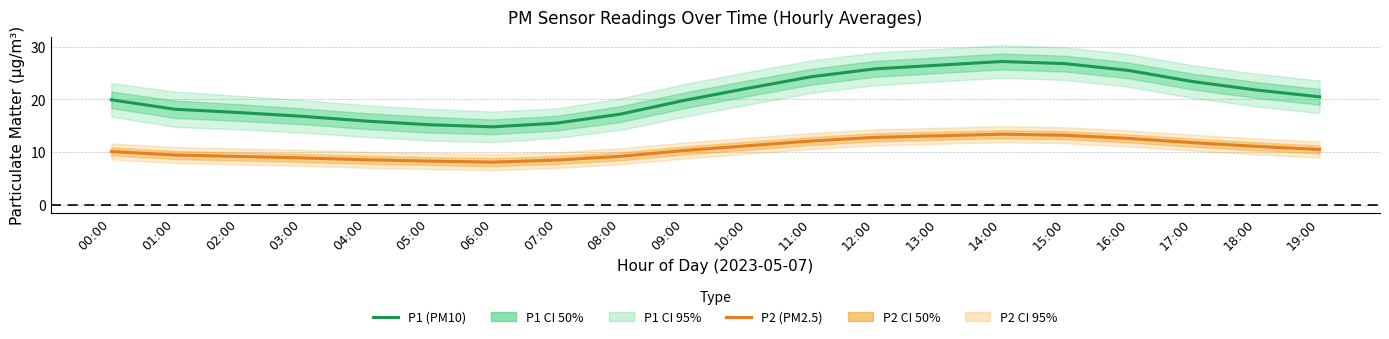

Which series has the largest total across all categories?

P1 (PM10)